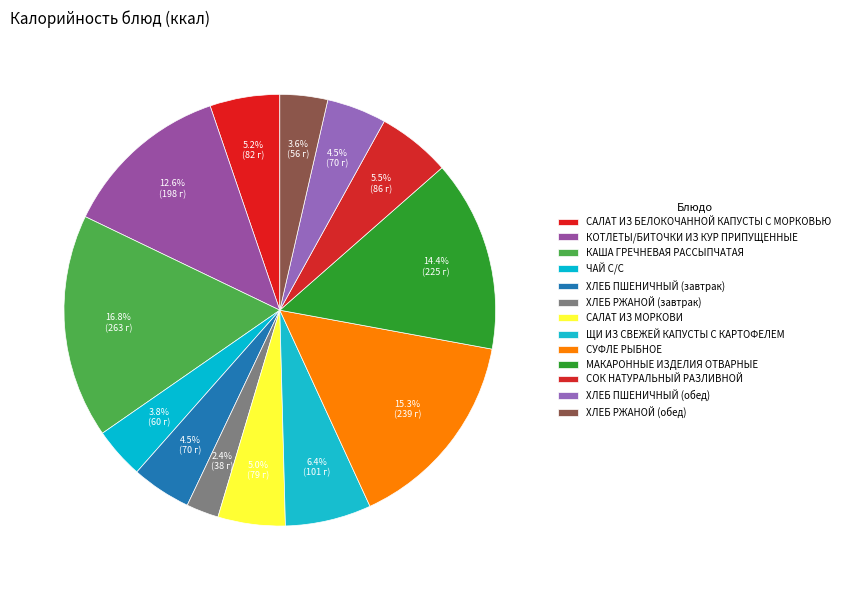

Does ХЛЕБ ПШЕНИЧНЫЙ (завтрак) represent more than half of the total?

No